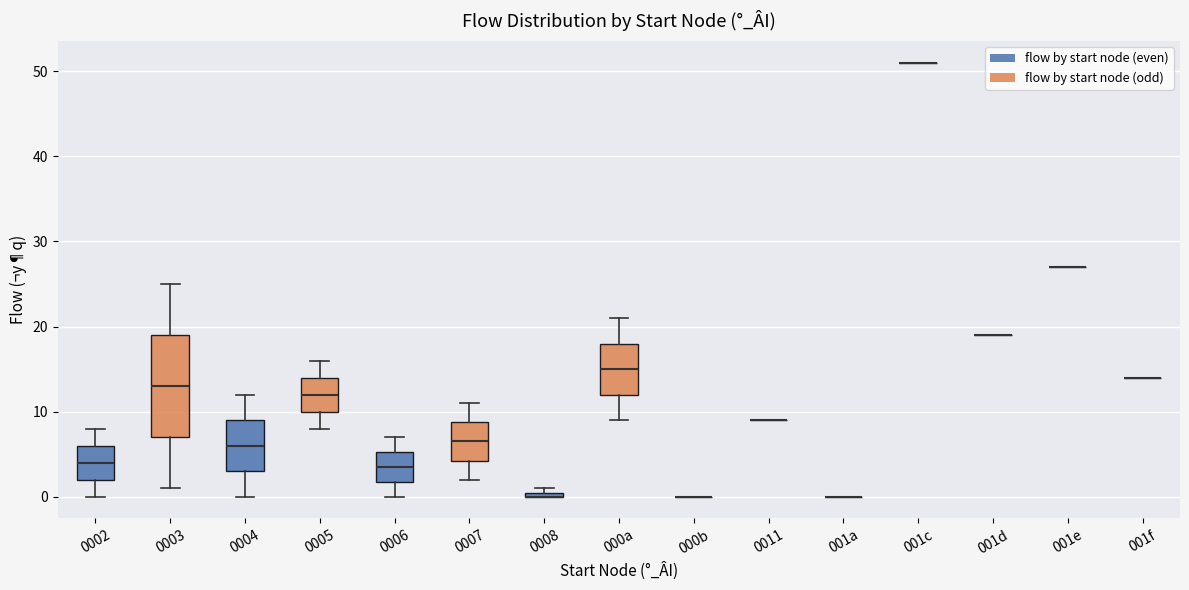

Where does the lower whisker of the box for 0004 end on the y-axis? The values are not printed on the chart, so give them approximately, as read against the axis.

0